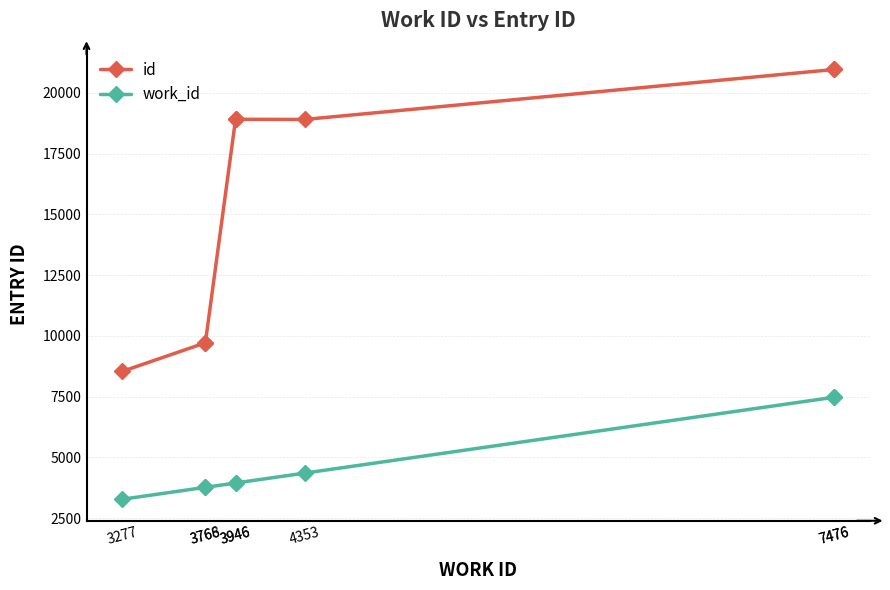

True or false: id has more than 0 points higher than both neighbors.

True